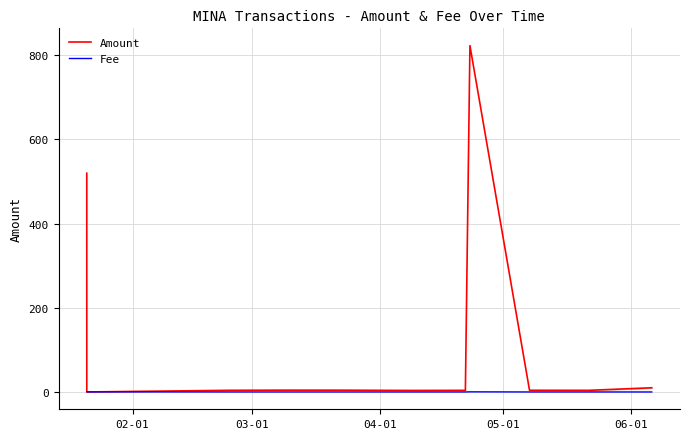

What are all the series names shown in the legend?

Amount, Fee